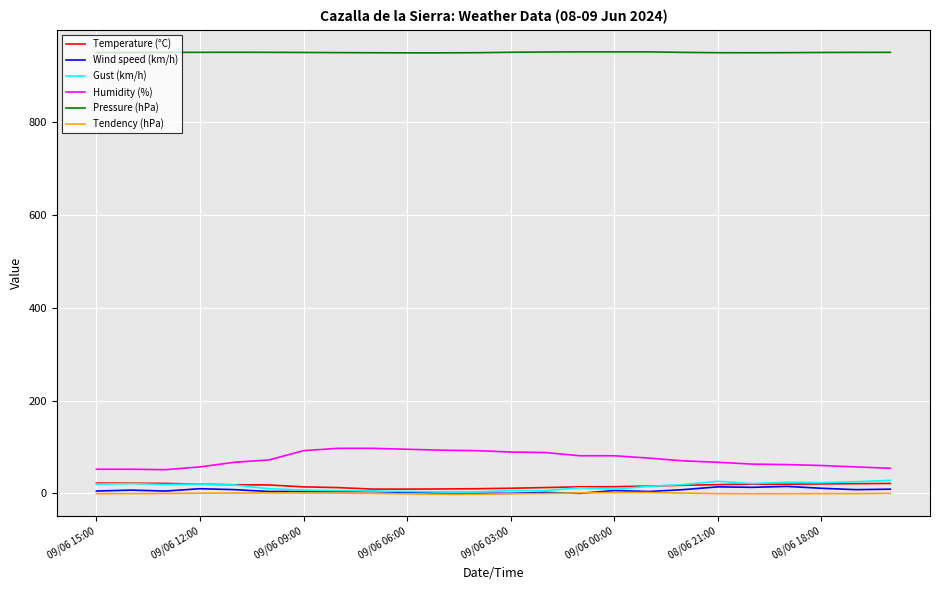

What is the highest value of the Gust (km/h) series?

28.0